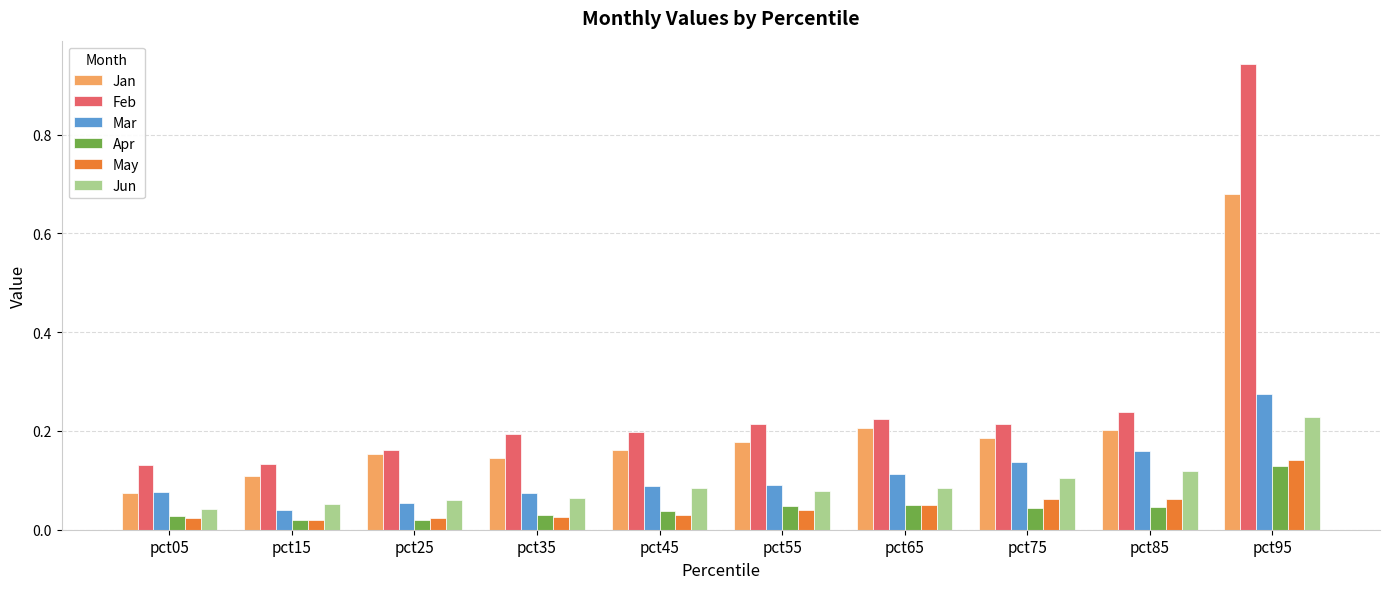

Which series has the widest spread of values?

Feb